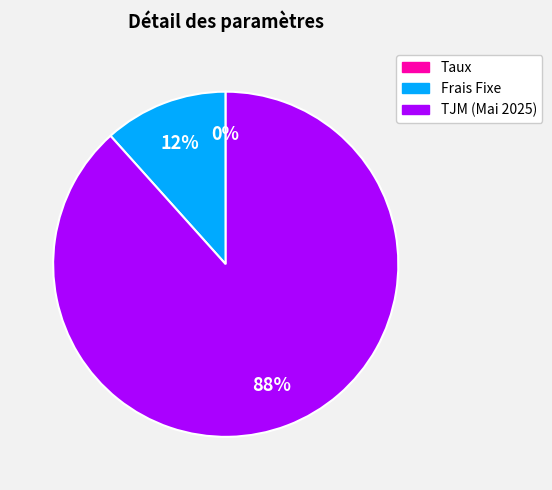

What is the largest slice in the pie chart?

TJM (Mai 2025)